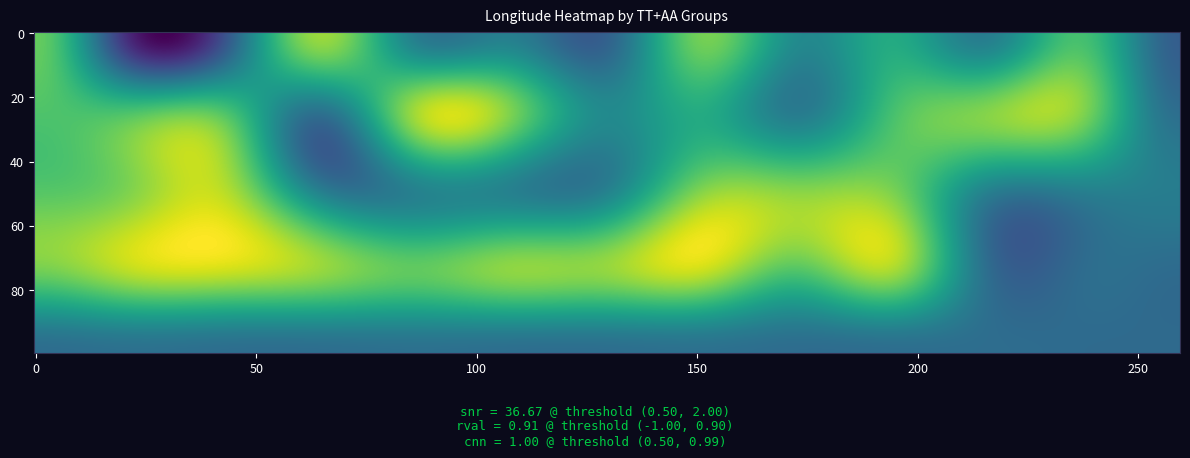

Between 0 and 7, which is larger?

7